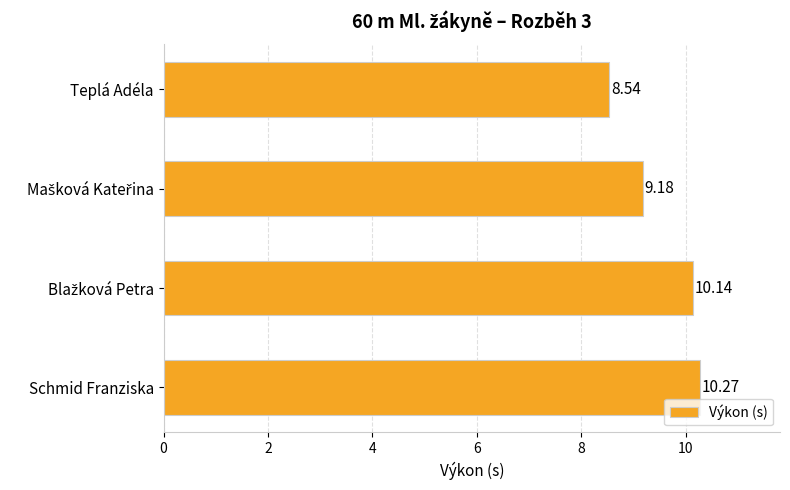

What is the difference between the maximum and minimum values?

1.7